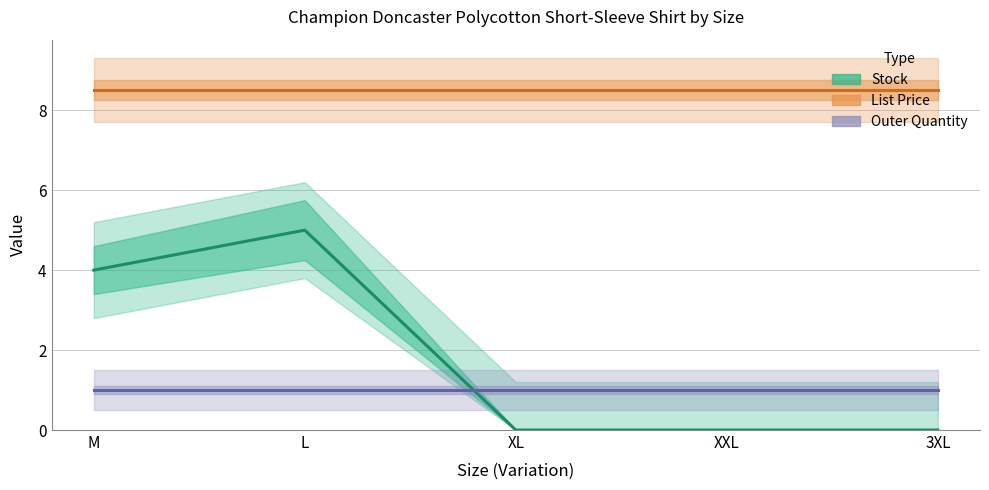

Is it true that Stock equals 0.0 at XL?

True